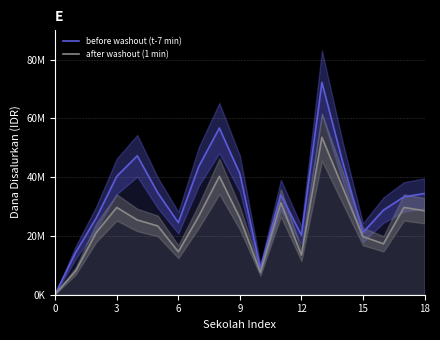

In before washout (t-7 min), how many points are lower than both neighbors (excluding endpoints)?

4